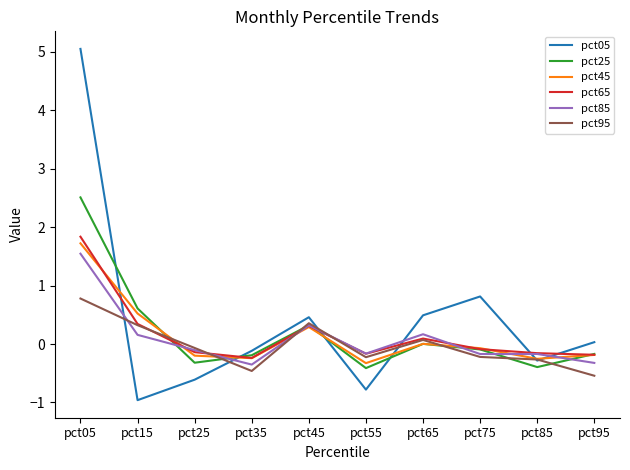

At which label does pct45 first exceed 0?

pct05